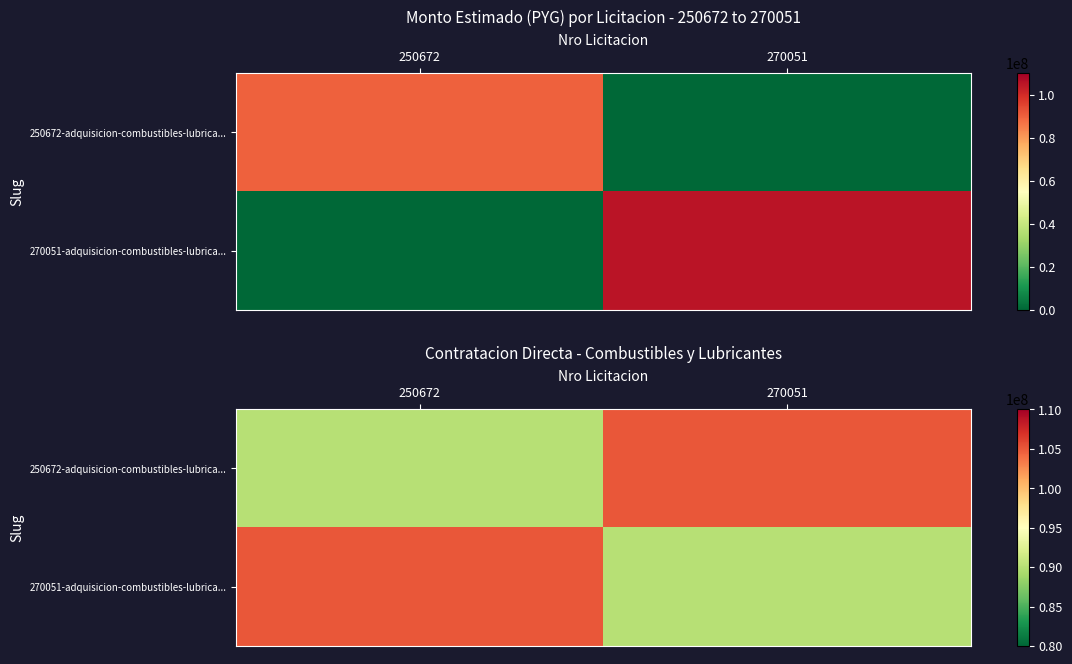

Between 250672 and 270051, which series saw the biggest shift?

250672-adquisicion-combustibles-lubrica...